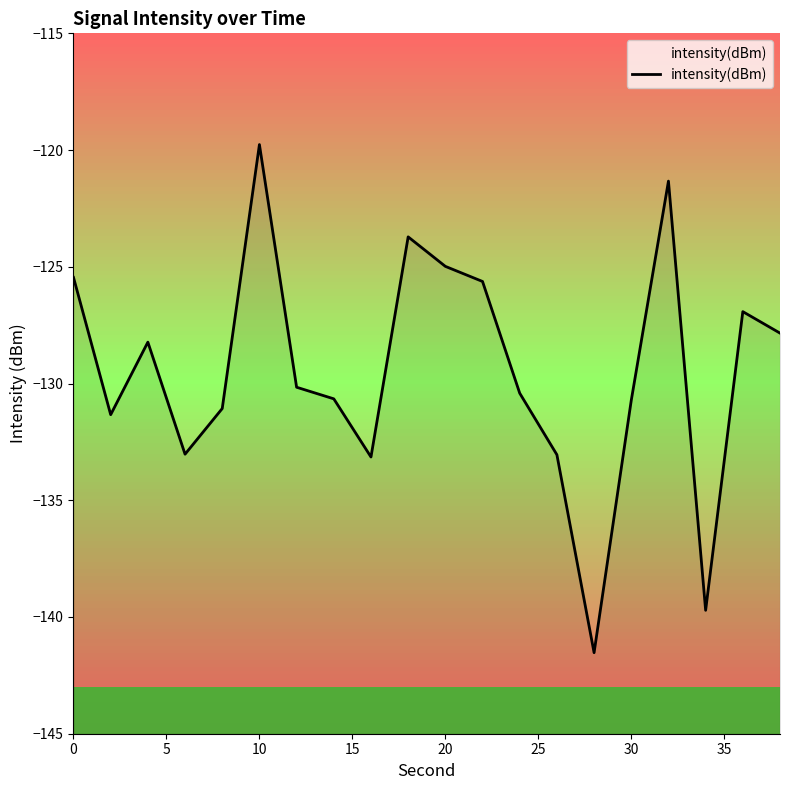

What is the value of the 4th point from the left?

-133.0